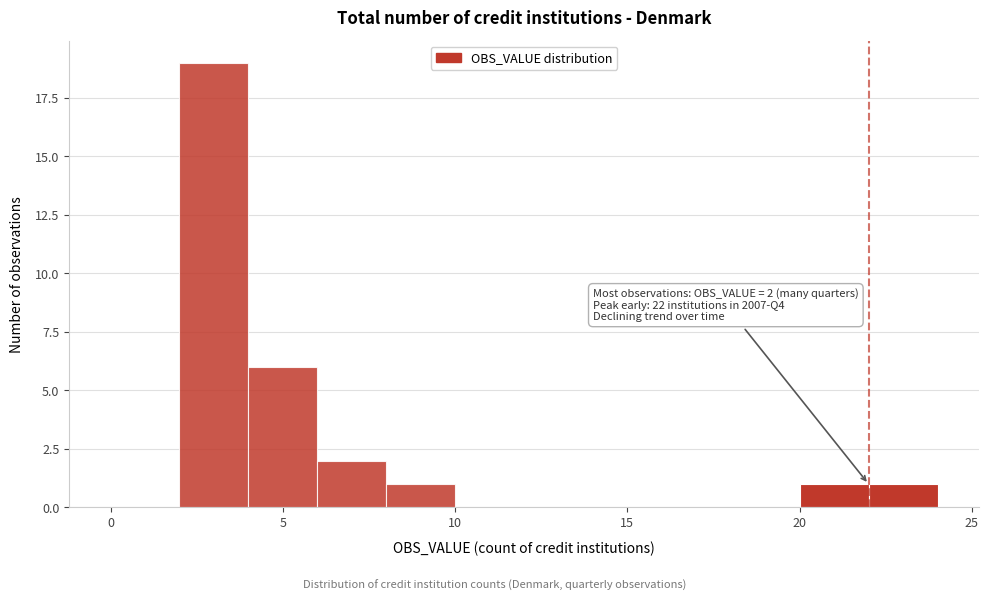

Which range on the x-axis has the tallest bar?

2 to 4